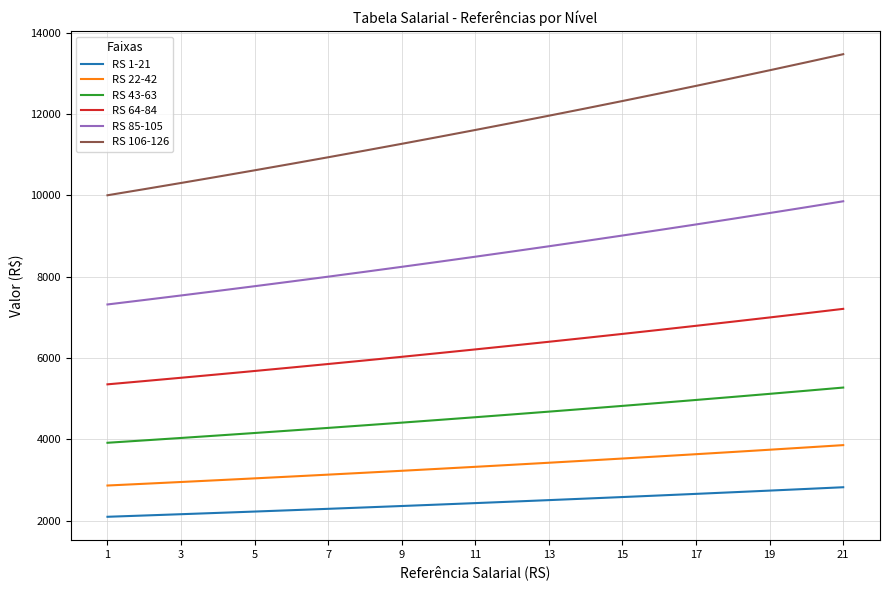

Which series has the largest range (max minus min)?

RS 106-126